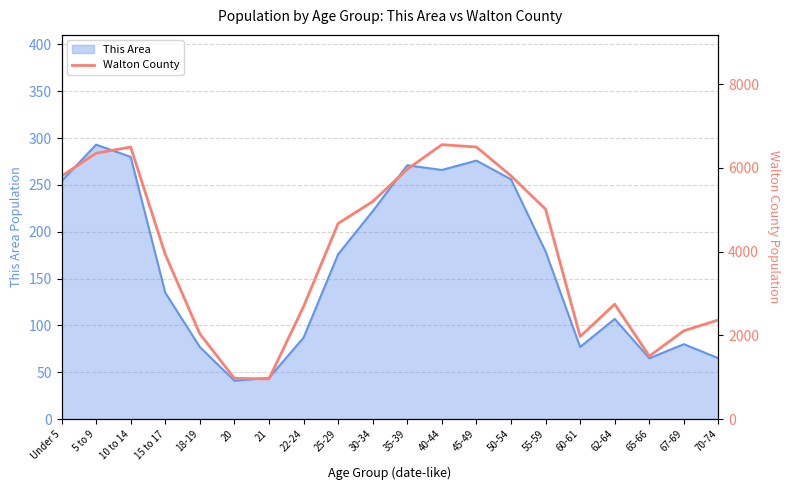

Is it true that This Area equals 277 at 55-59?

False